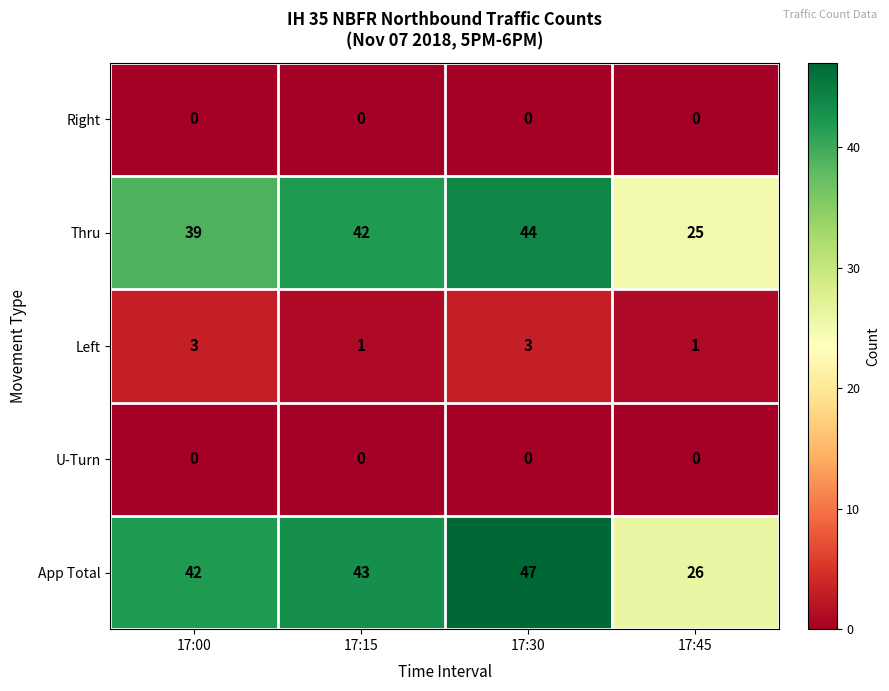

What is the greatest value displayed?

47